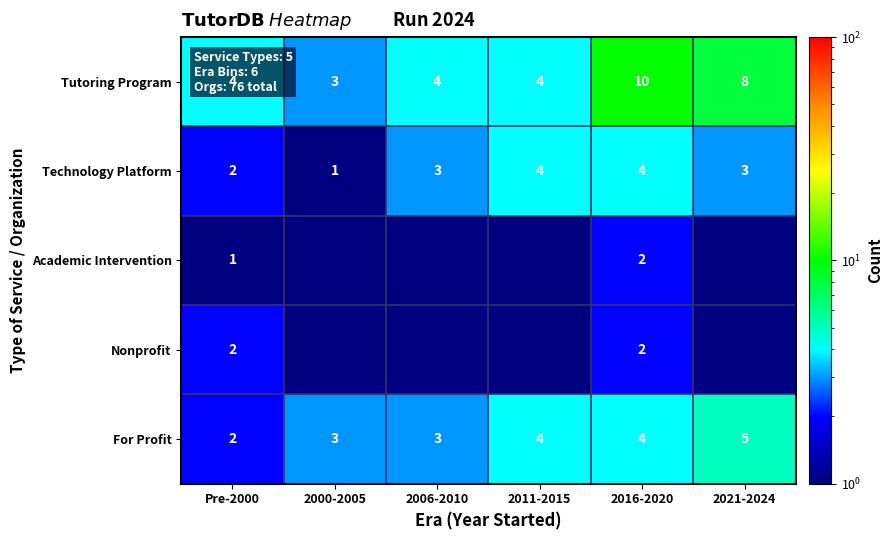

Read the Technology Platform value at 2000-2005.

1.0